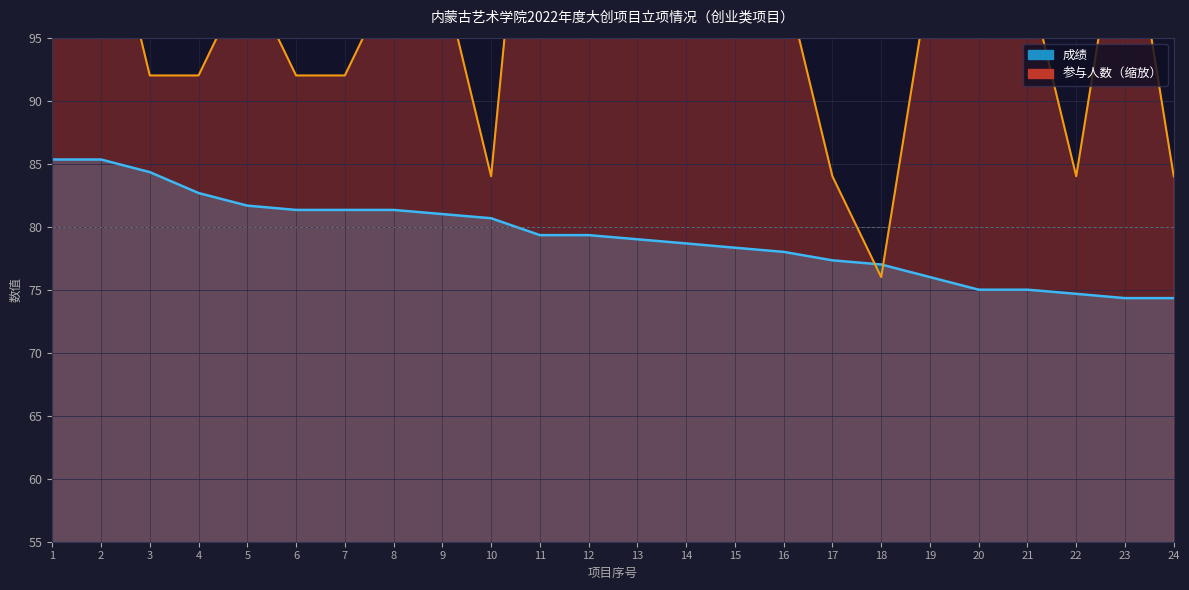

Rank the series by their maximum value, from highest to lowest.

参与人数, 成绩